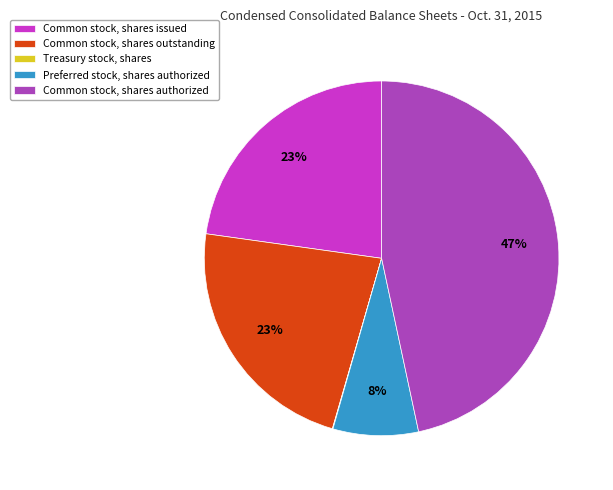

What is the largest slice in the pie chart?

Common stock, shares authorized